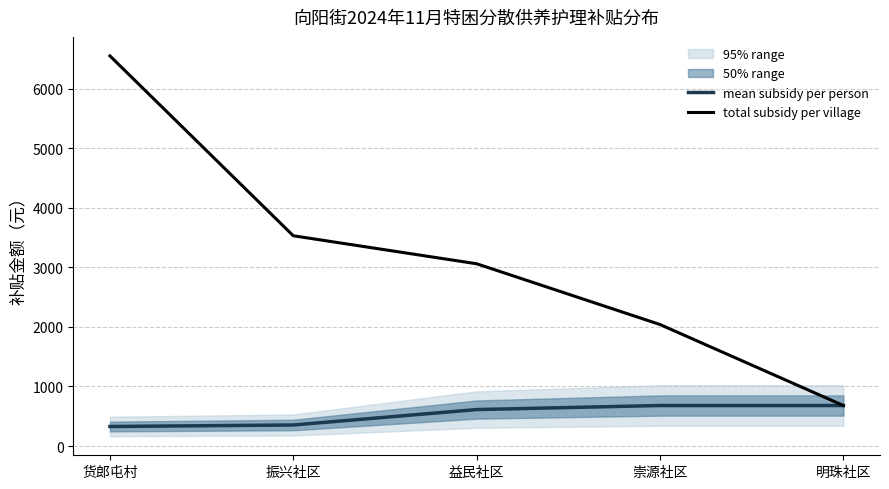

What is the value of the mean subsidy per person point at the 4th from the left?

680.0